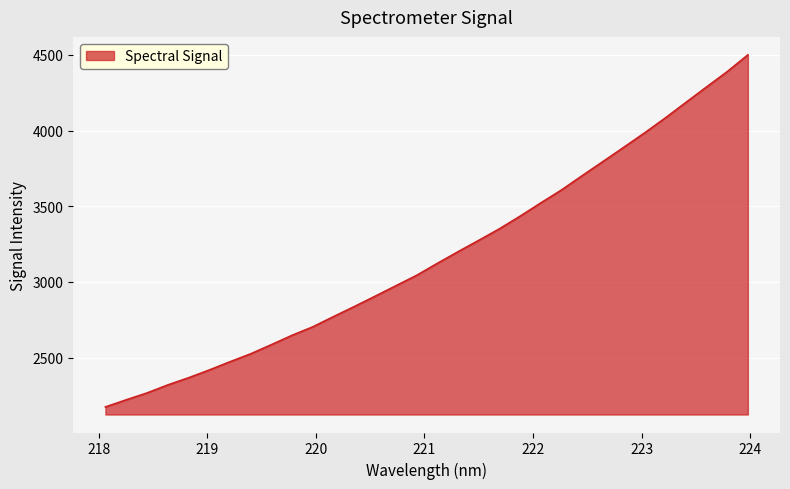

What is the minimum value shown in the chart?

2173.8